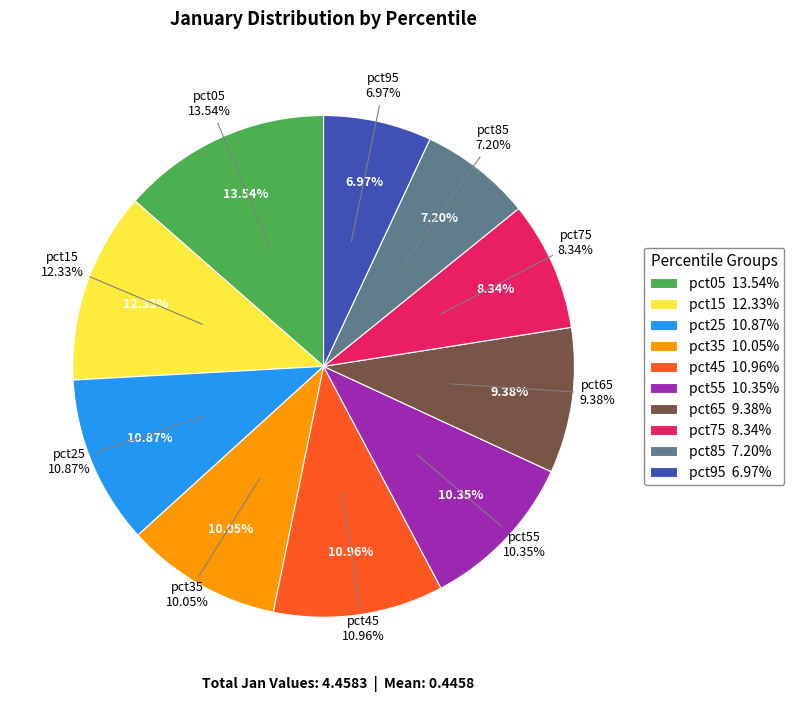

To the nearest percent, what is the difference between the largest and smallest slice percentages?

7%